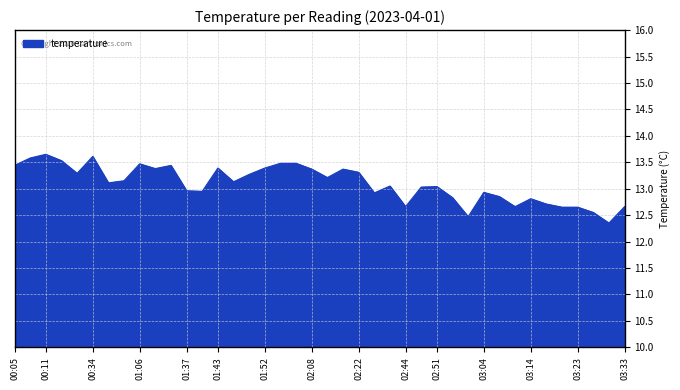

What is the difference between the maximum and minimum values?

1.3